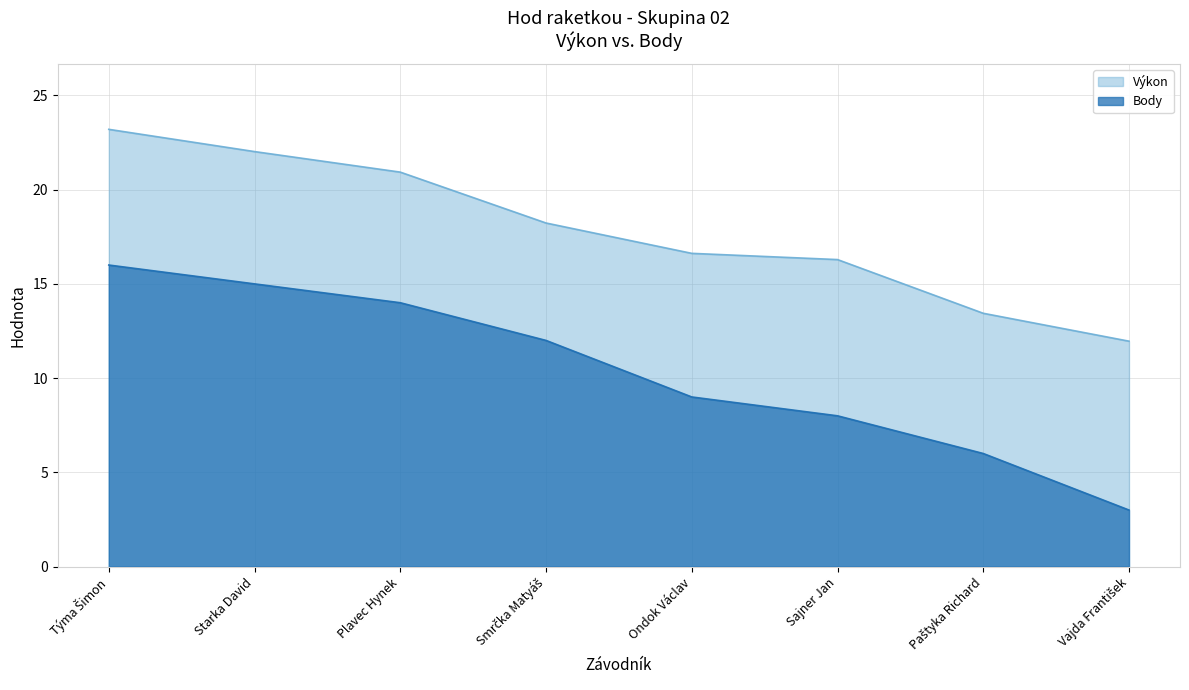

List the series in order of their overall mean, lowest first.

Body, Výkon